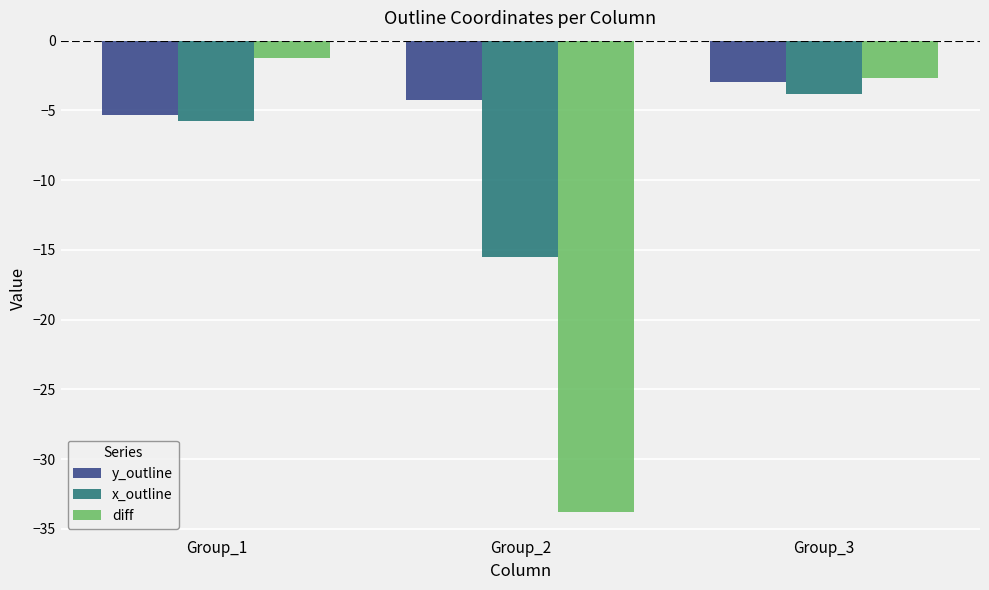

Which category has the lowest value in the diff series?

Group_2